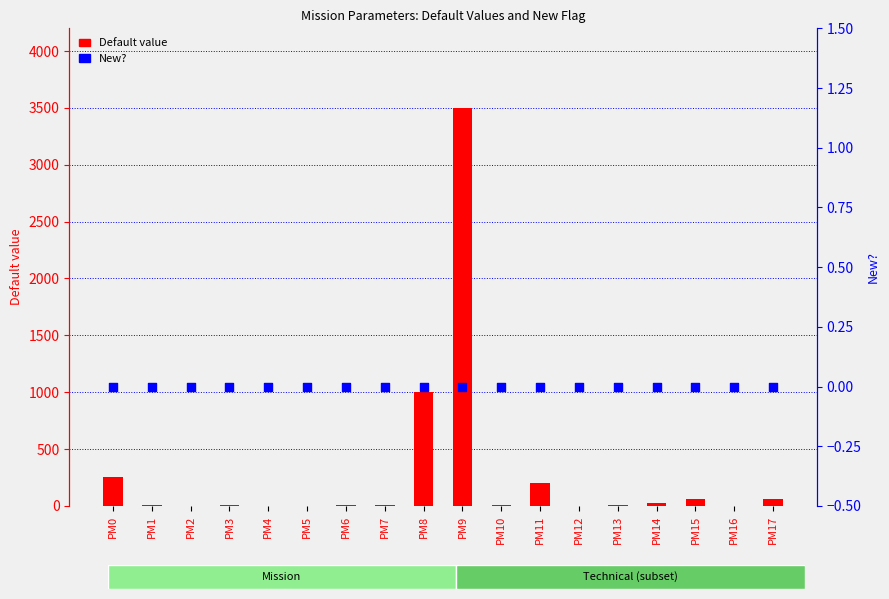

Which series reaches the maximum Y coordinate?

Default value